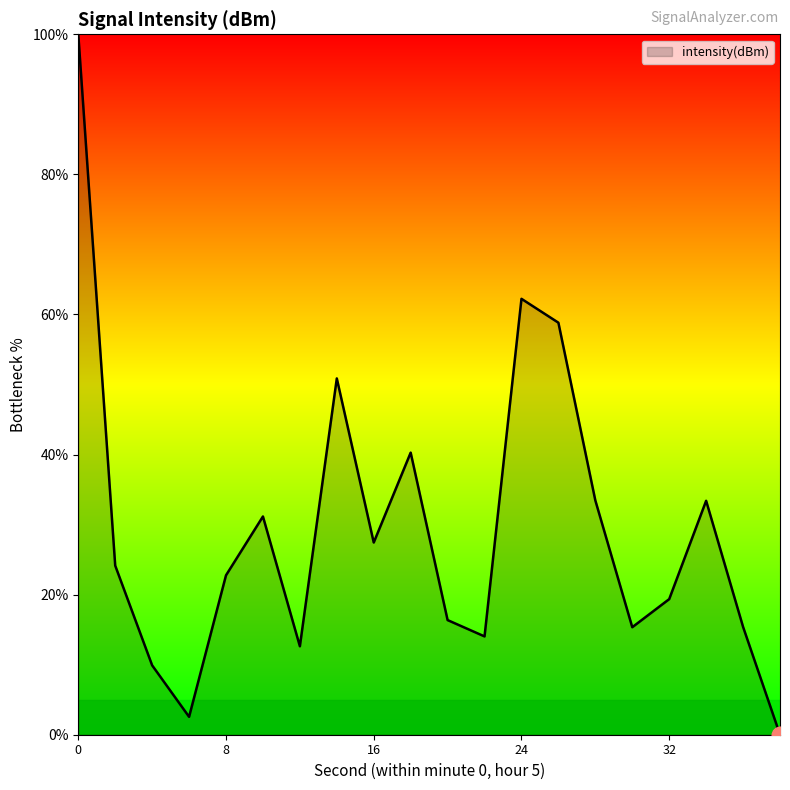

What is the maximum value shown in the chart?

100.0